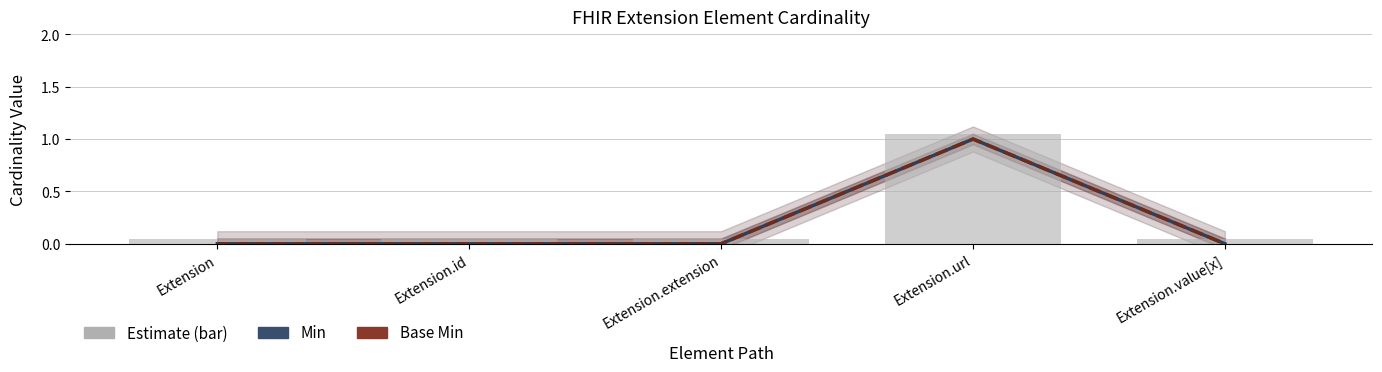

What is the difference between the highest and lowest values at Extension.extension?

0.1